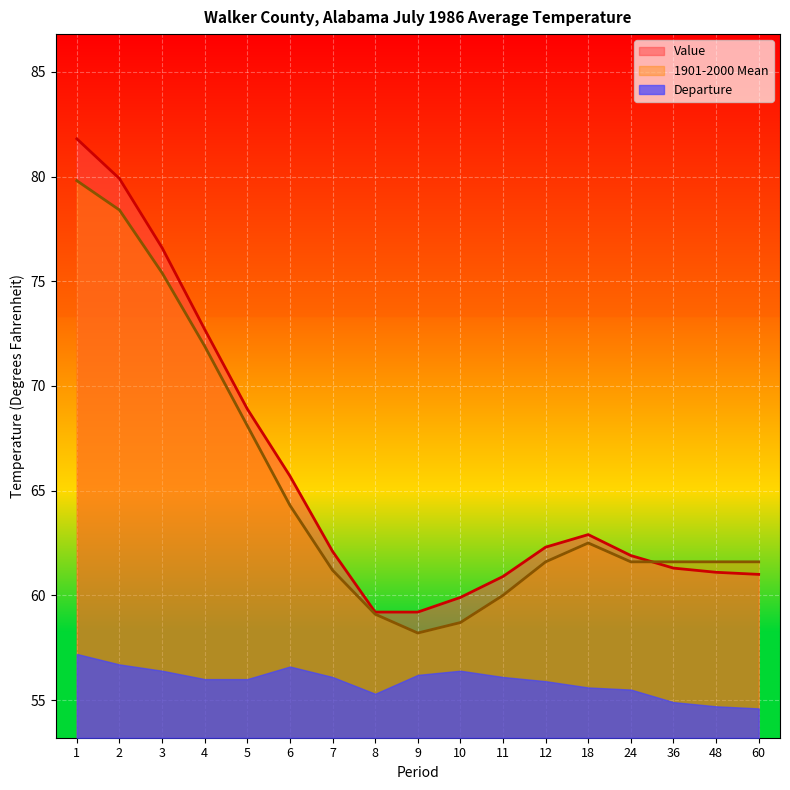

Where do Value and 1901-2000 Mean first cross each other?

24 and 36